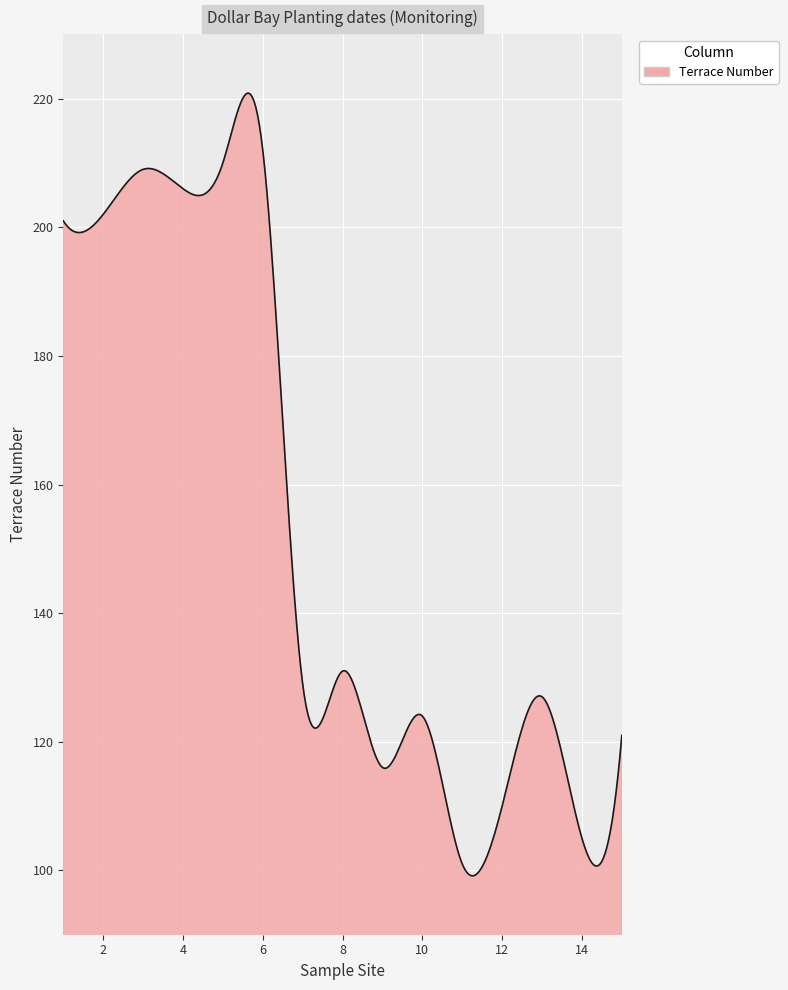

What is the greatest value displayed?

220.9